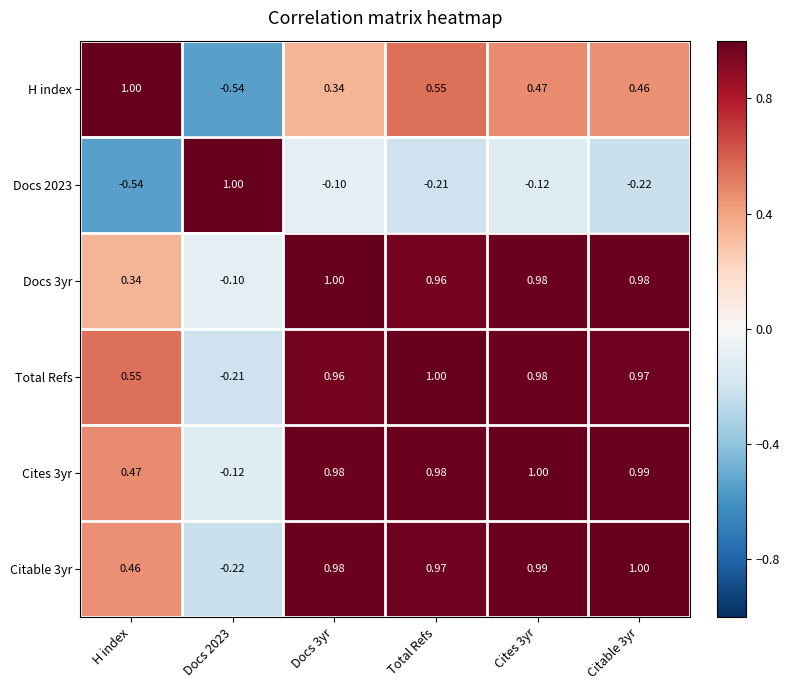

How many data points does each series have?

6